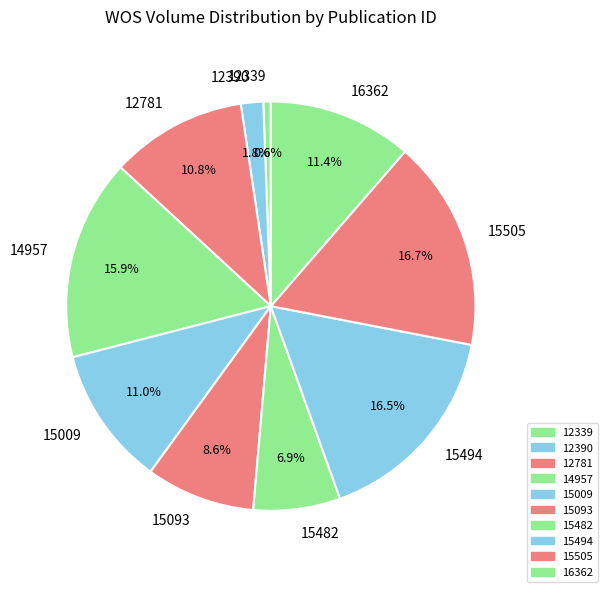

Which has a higher value, 14957 or 12339?

14957